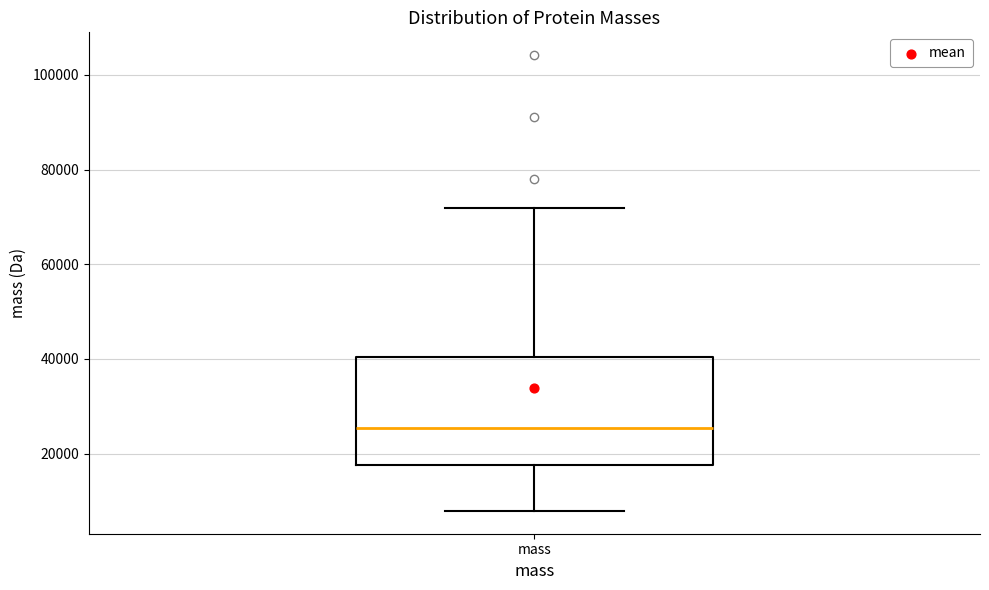

Transcribe this box plot: give where the median line is, the range the box spans, and where the two whiskers end, as read against the y-axis. The values are not printed on the chart, so give them approximately, as read against the axis.

median 26000, box 18000 to 40000, whiskers 8000 to 72000